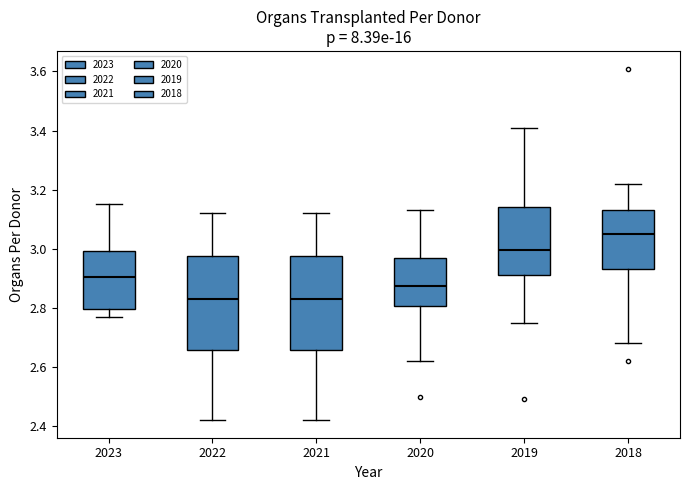

Where does the upper whisker of the box at x = 2023 end on the y-axis? The values are not printed on the chart, so give them approximately, as read against the axis.

3.16